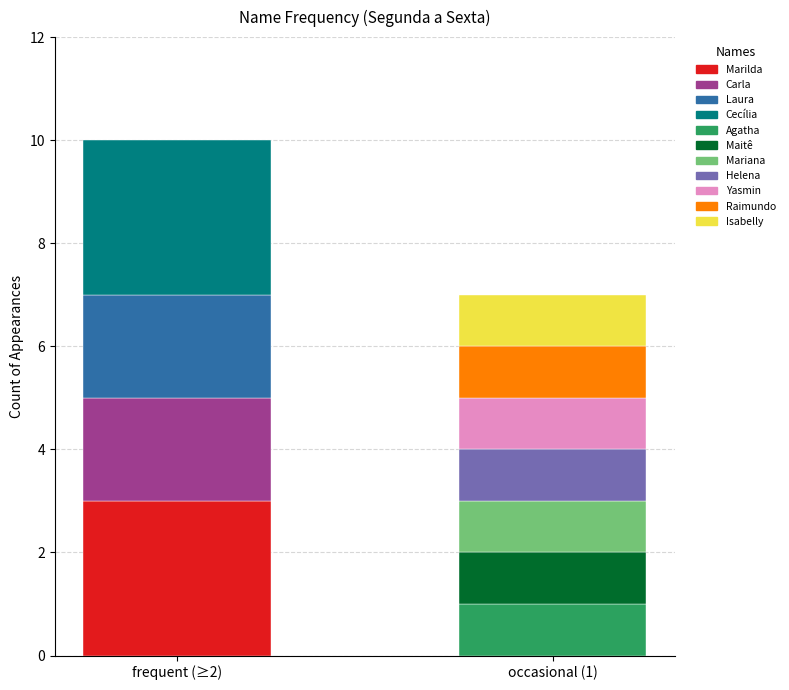

Which has a higher value, Laura or Mariana?

Laura